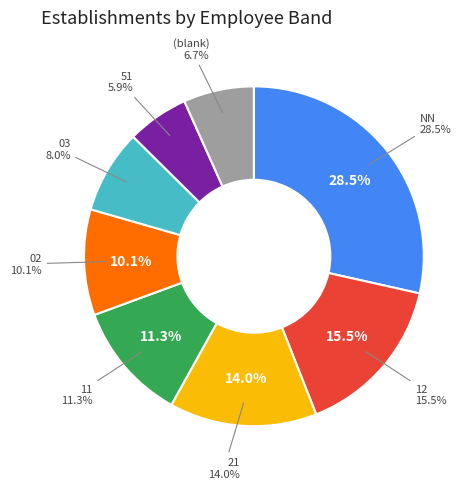

Does 00 represent more than half of the total?

No